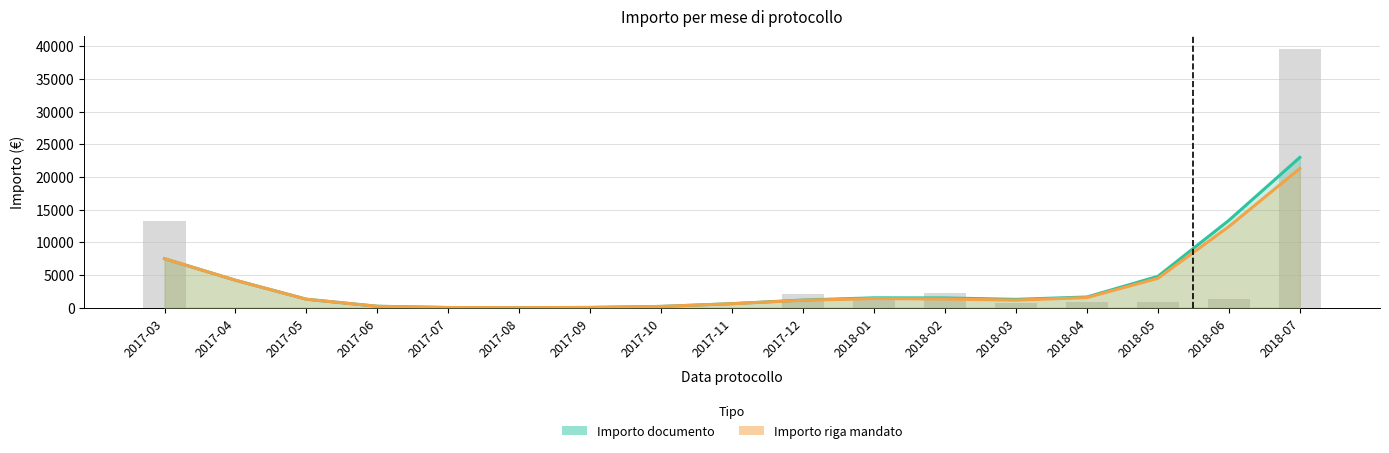

At which category is the sum across all series the highest?

2018-07